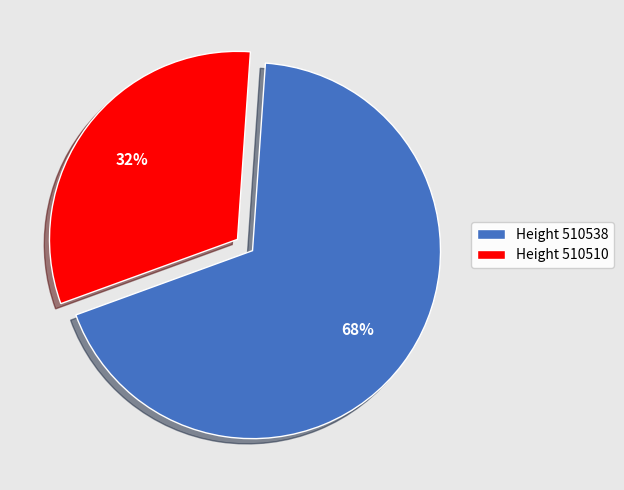

The Height 510538 slice represents 56% of the pie. True or false?

False